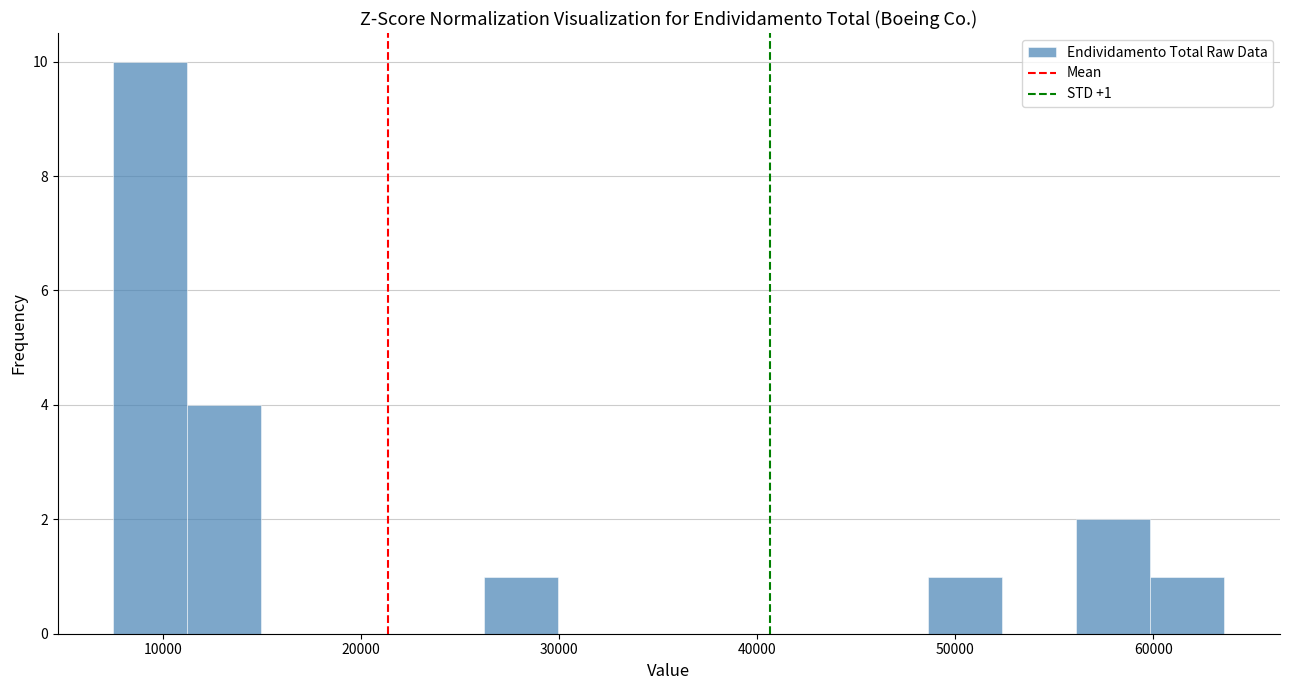

Read against the x-axis, roughly where is the centre of the tallest bar?

9000